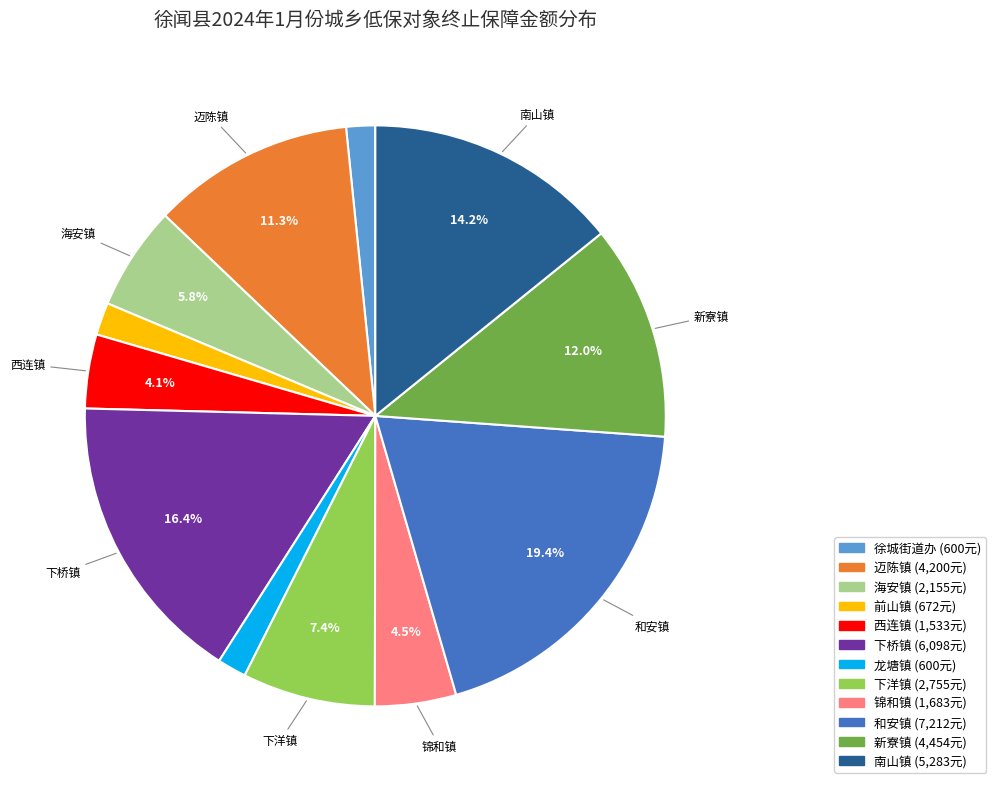

Does any single category account for the majority?

No